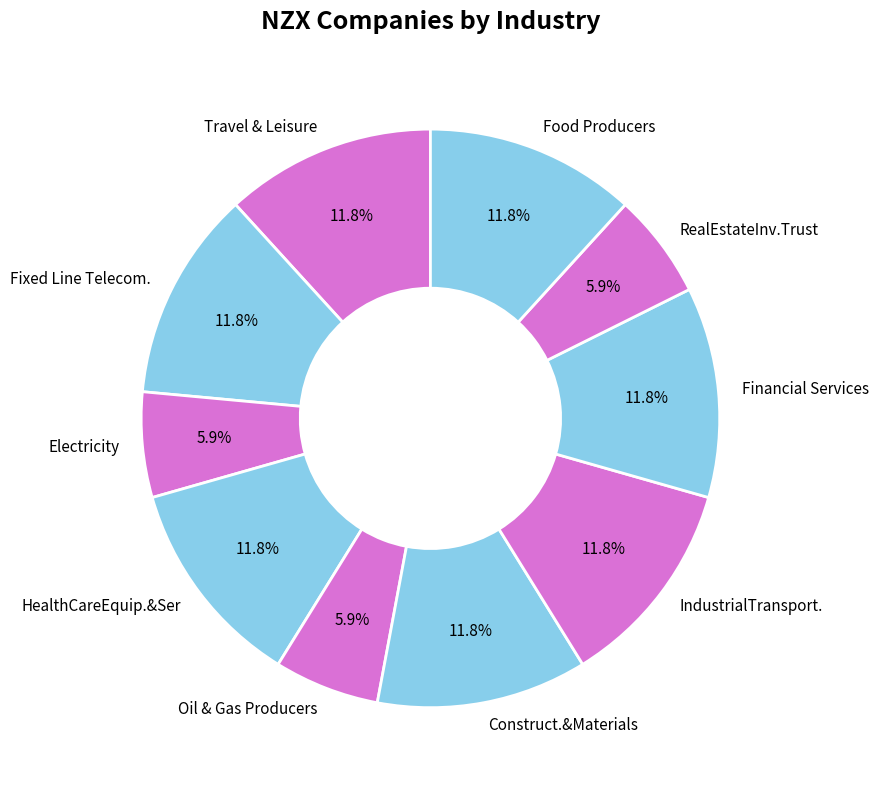

To the nearest percent, what is the difference between the largest and smallest slice percentages?

6%